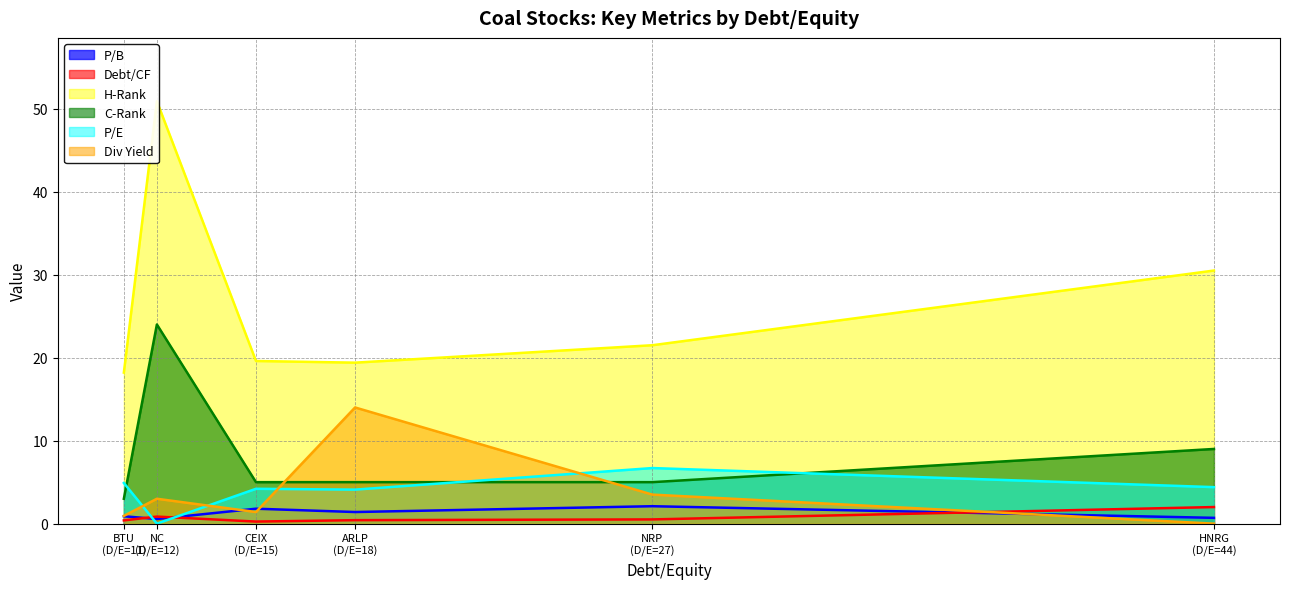

True or false: H-Rank and Debt/CF intersect in this chart.

False